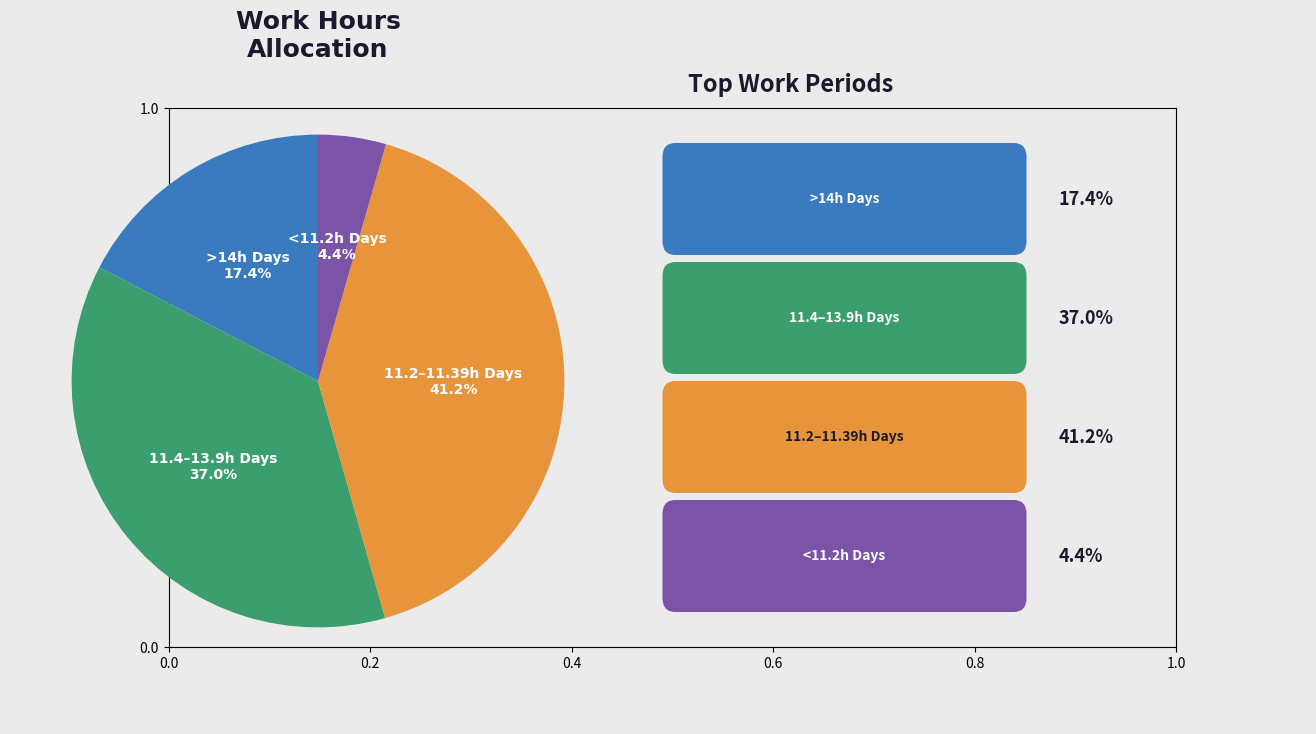

Is there a majority slice in this chart?

No